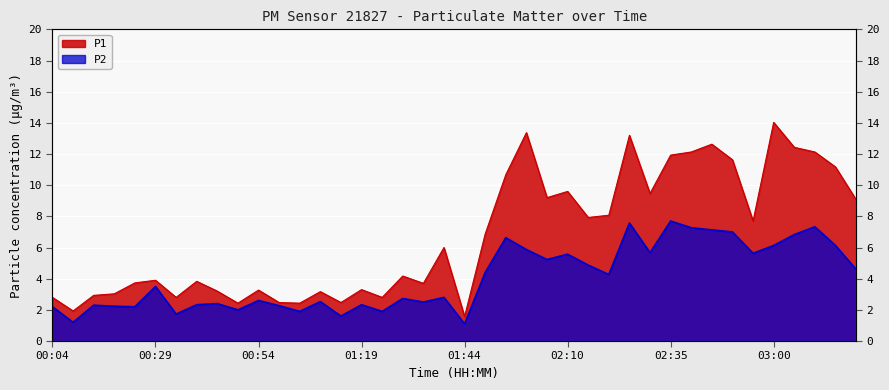

Is it true that P1 equals 5.3 at 02:15?

False